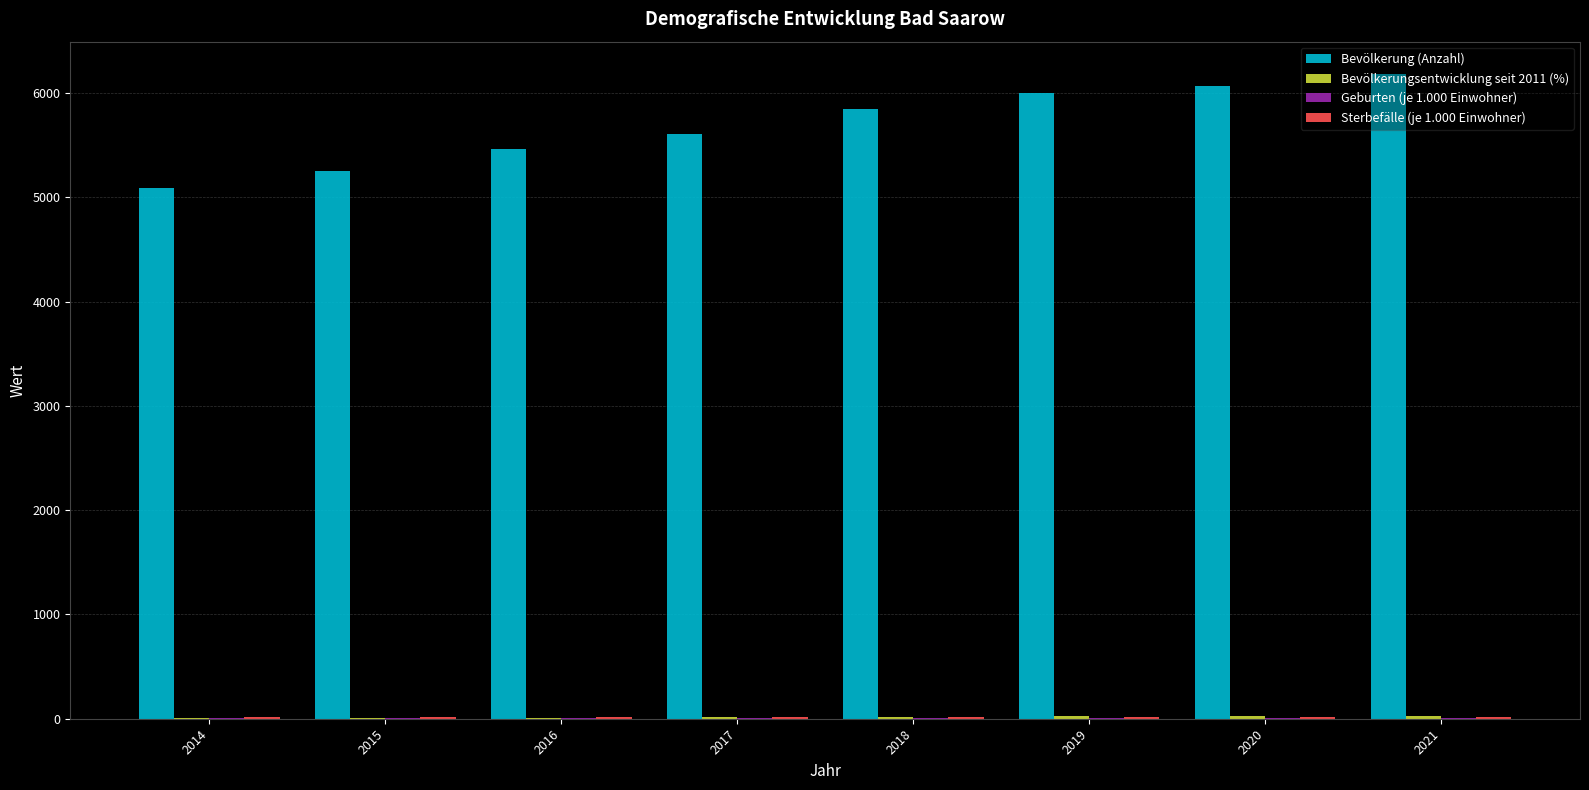

Between 2015 and 2020, which series saw the biggest shift?

Bevölkerung (Anzahl)